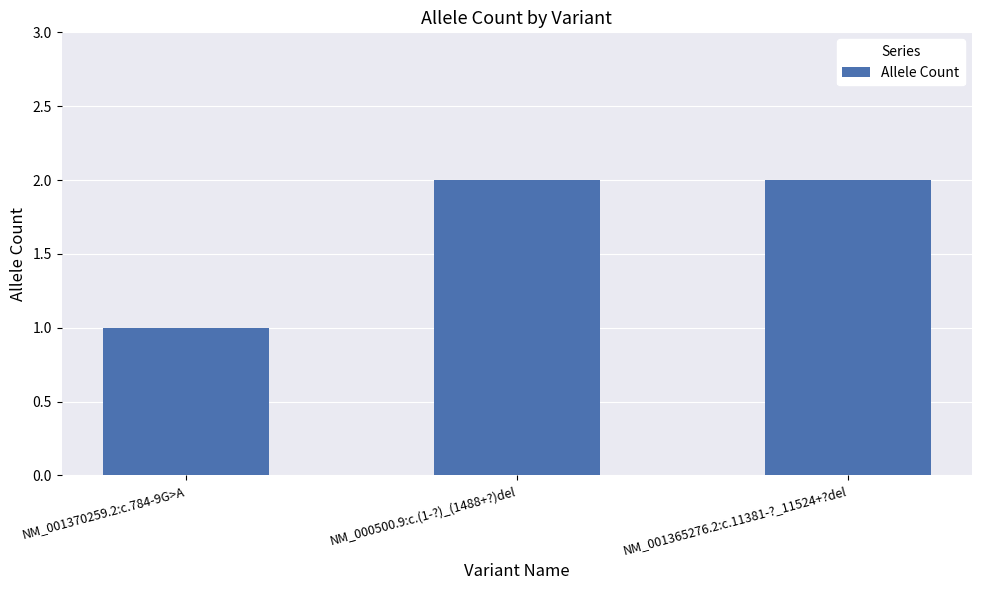

The chart shows a value of 2 at NM_000500.9:c.(1-?)_(1488+?)del. True or false?

True